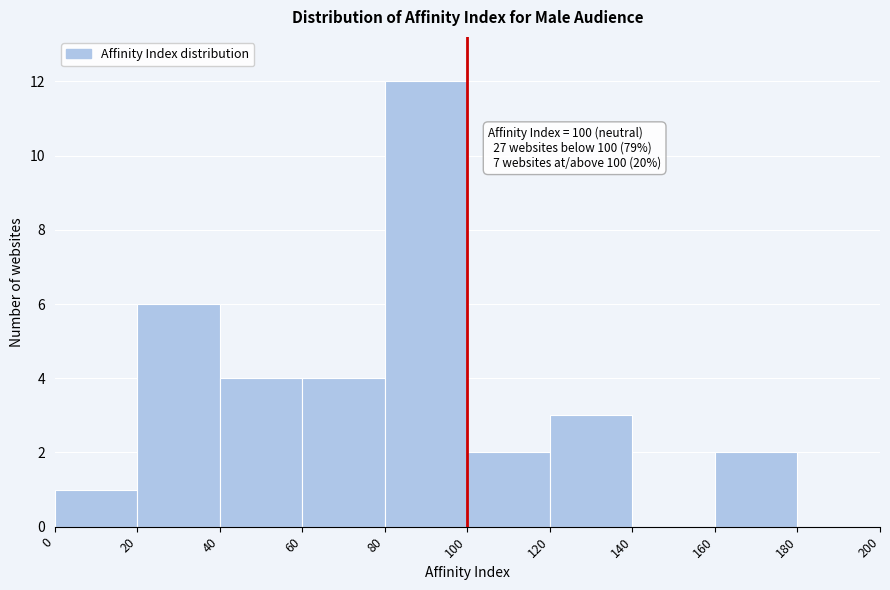

Which range on the x-axis has the tallest bar?

80 to 100